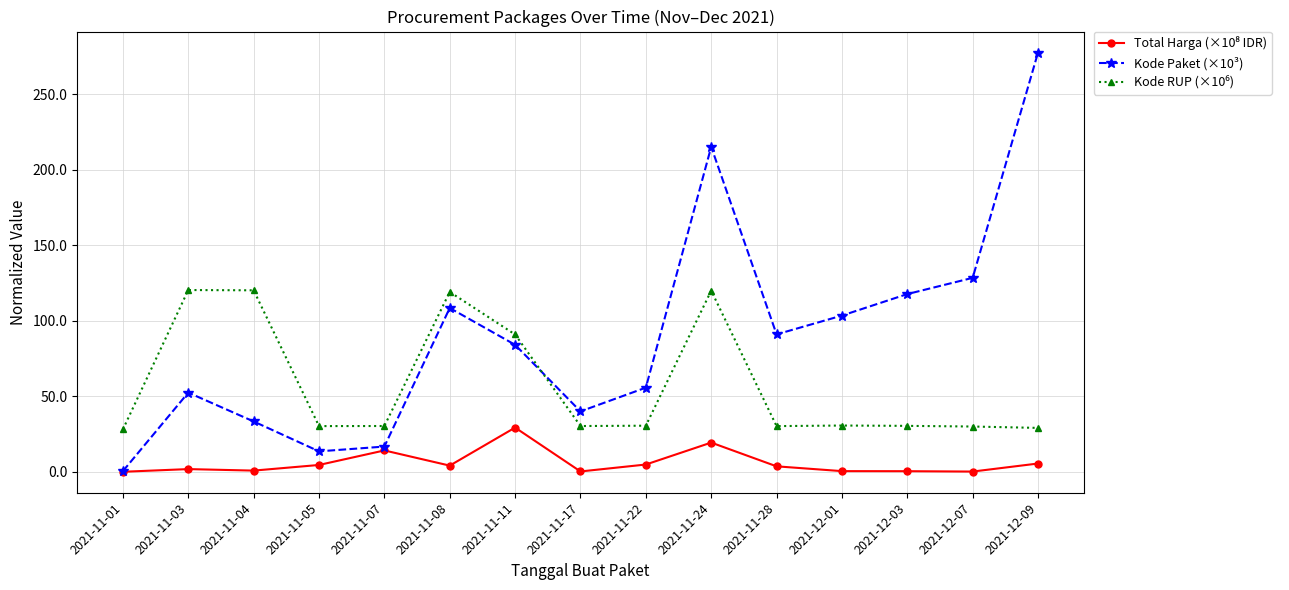

Which series has the widest spread of values?

Kode Paket (×10³)